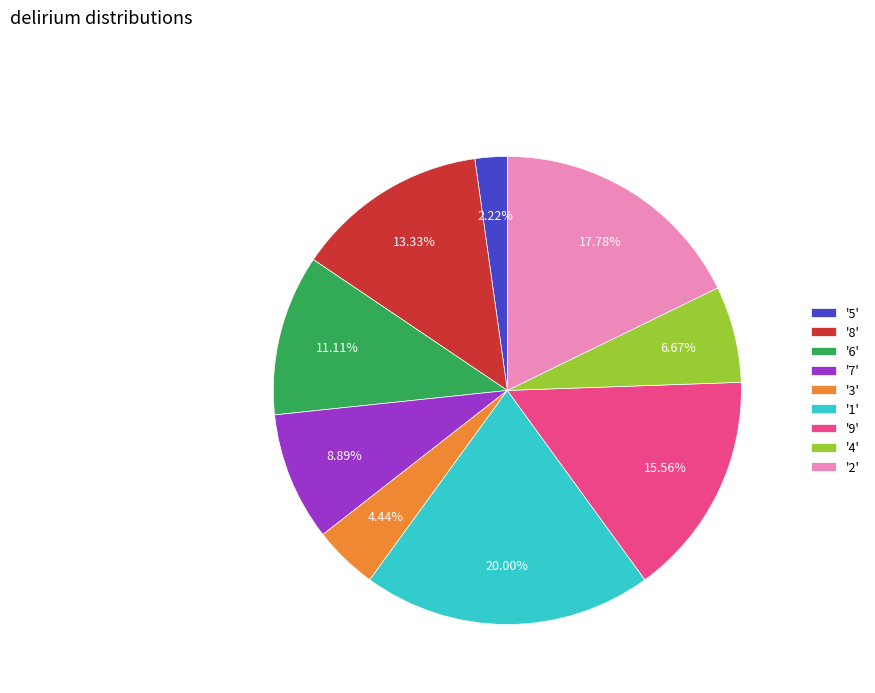

Rank the categories by value from lowest to highest.

'5', '3', '4', '7', '6', '8', '9', '2', '1'